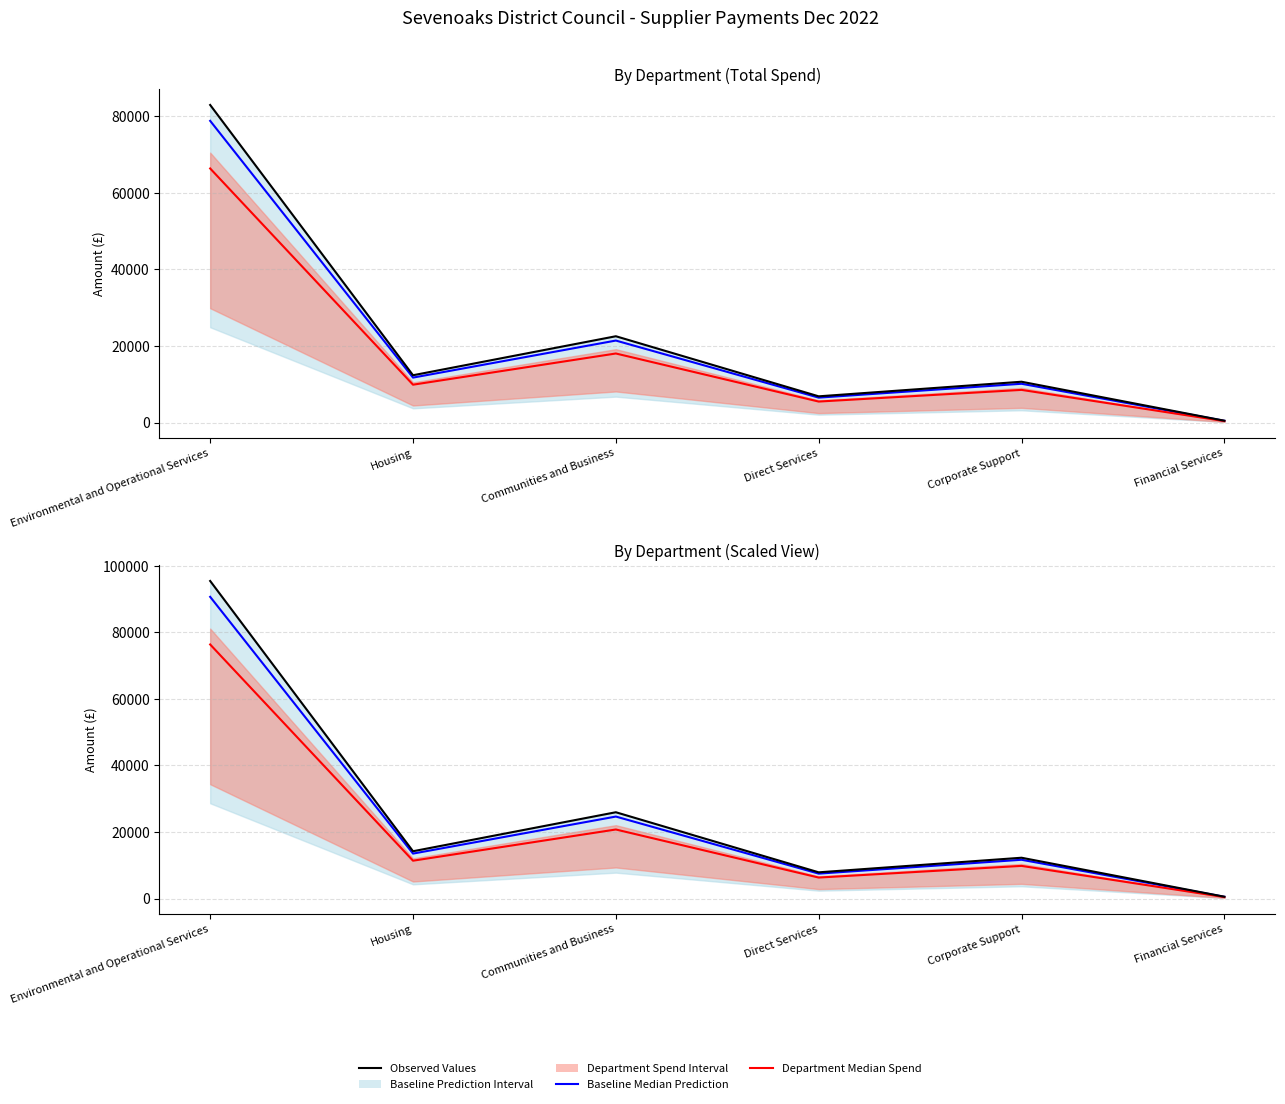

Reading left to right, list all the values displayed in this chart.

Baseline Median Prediction: Environmental and Operational Services=90651.5	Housing=13496.7	Communities and Business=24628.6	Direct Services=7476.9	Corporate Support=11643.0	Financial Services=514.8
Department Median Spend: Environmental and Operational Services=76338.1	Housing=11365.7	Communities and Business=20739.9	Direct Services=6296.3	Corporate Support=9804.7	Financial Services=433.5
Observed Values: Environmental and Operational Services=95422.6	Housing=14207.1	Communities and Business=25924.8	Direct Services=7870.4	Corporate Support=12255.8	Financial Services=541.9